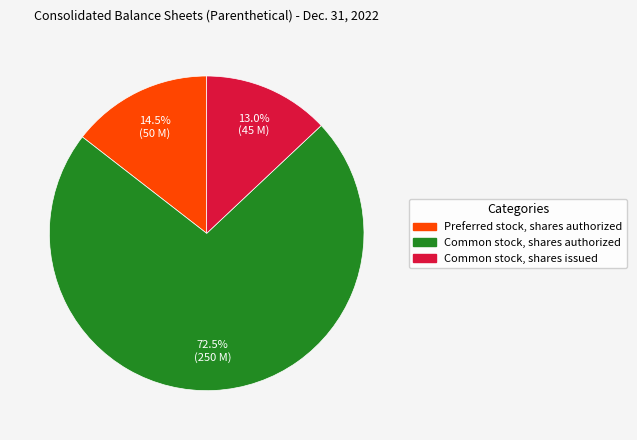

To the nearest percent, what is the difference between the largest and smallest slice percentages?

60%